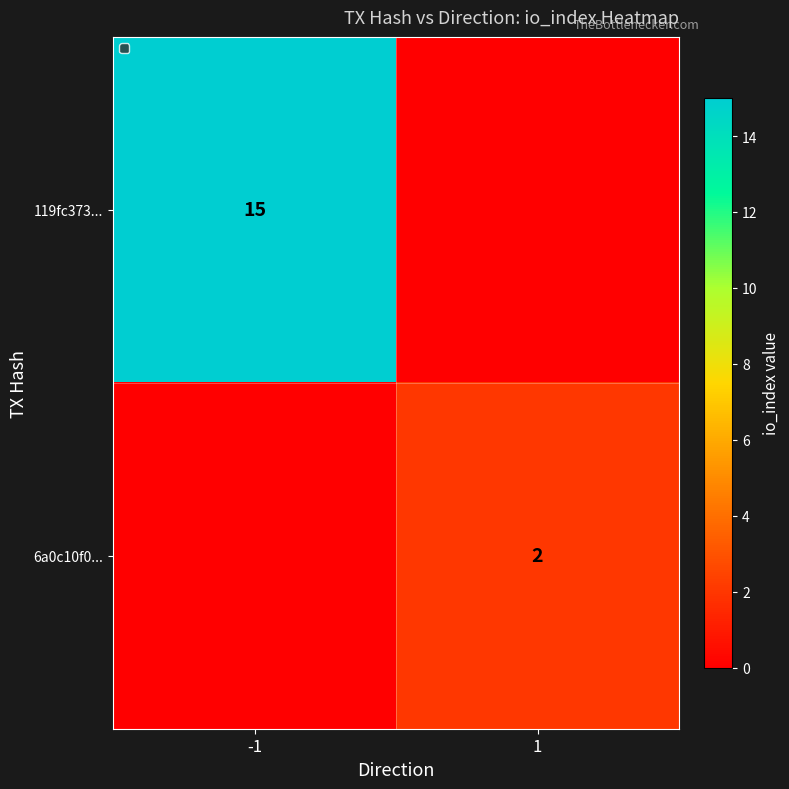

The value of 119fc373... at -1 is 15. True or false?

True